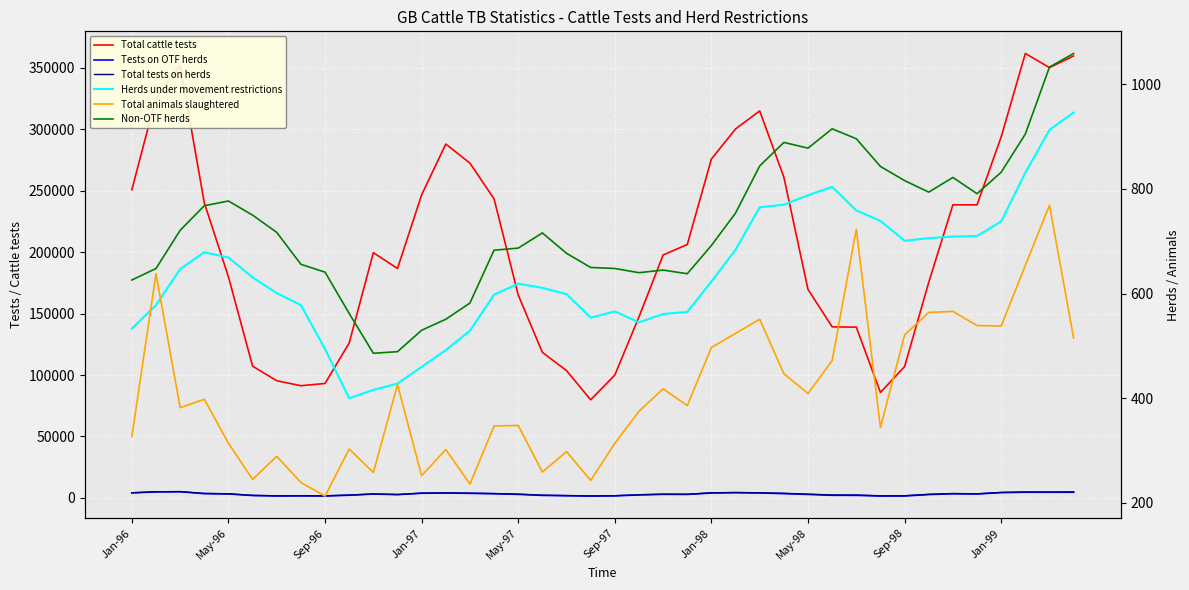

How many lines are shown in the chart?

6